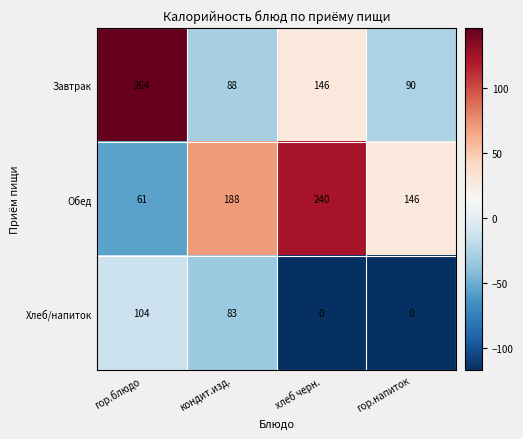

Reading left to right, transcribe all the data shown in this chart.

Завтрак: гор.блюдо=264	кондит.изд.=88	хлеб черн.=146	гор.напиток=90
Обед: гор.блюдо=61	кондит.изд.=188	хлеб черн.=240	гор.напиток=146
Хлеб/напиток: гор.блюдо=104	кондит.изд.=83	хлеб черн.=0	гор.напиток=0